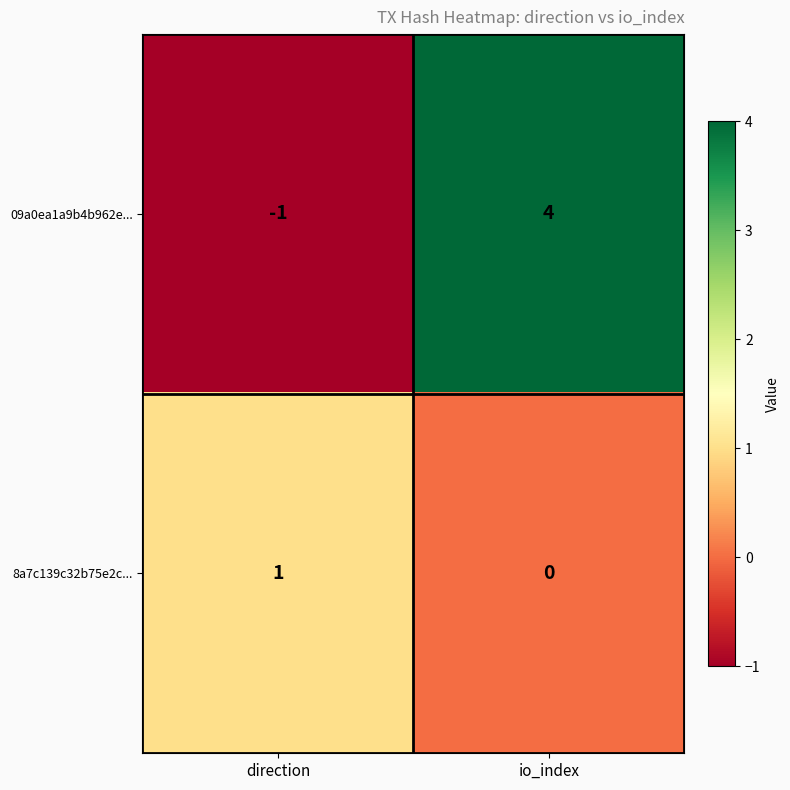

At which category does the chart reach its minimum across all series?

direction